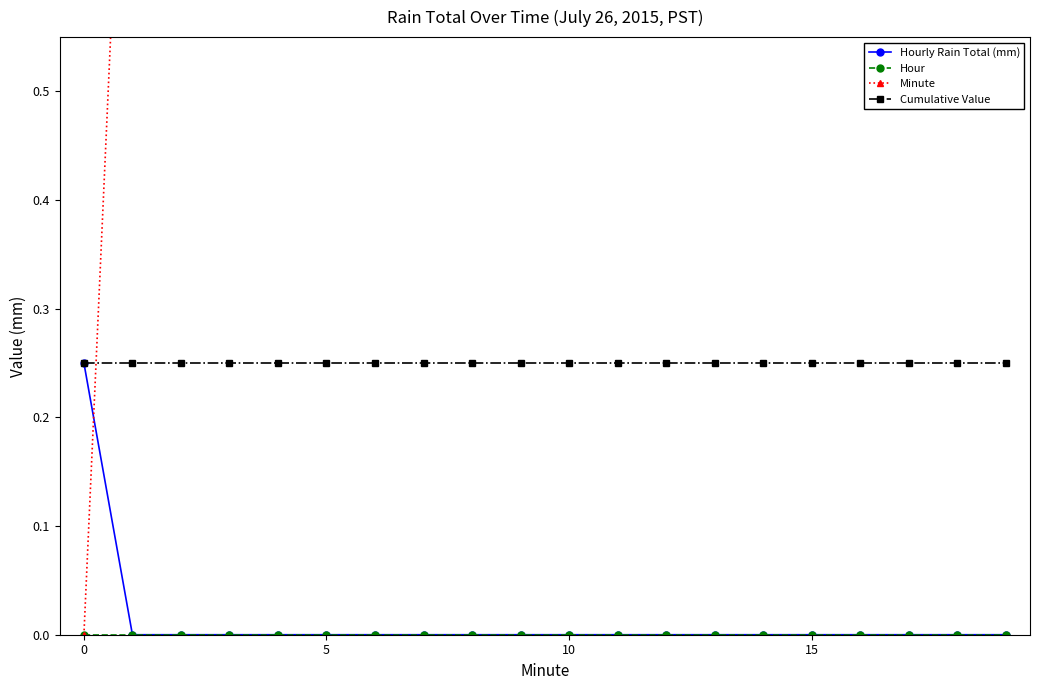

Is it true that Cumulative Value equals 0.4 at 5?

False